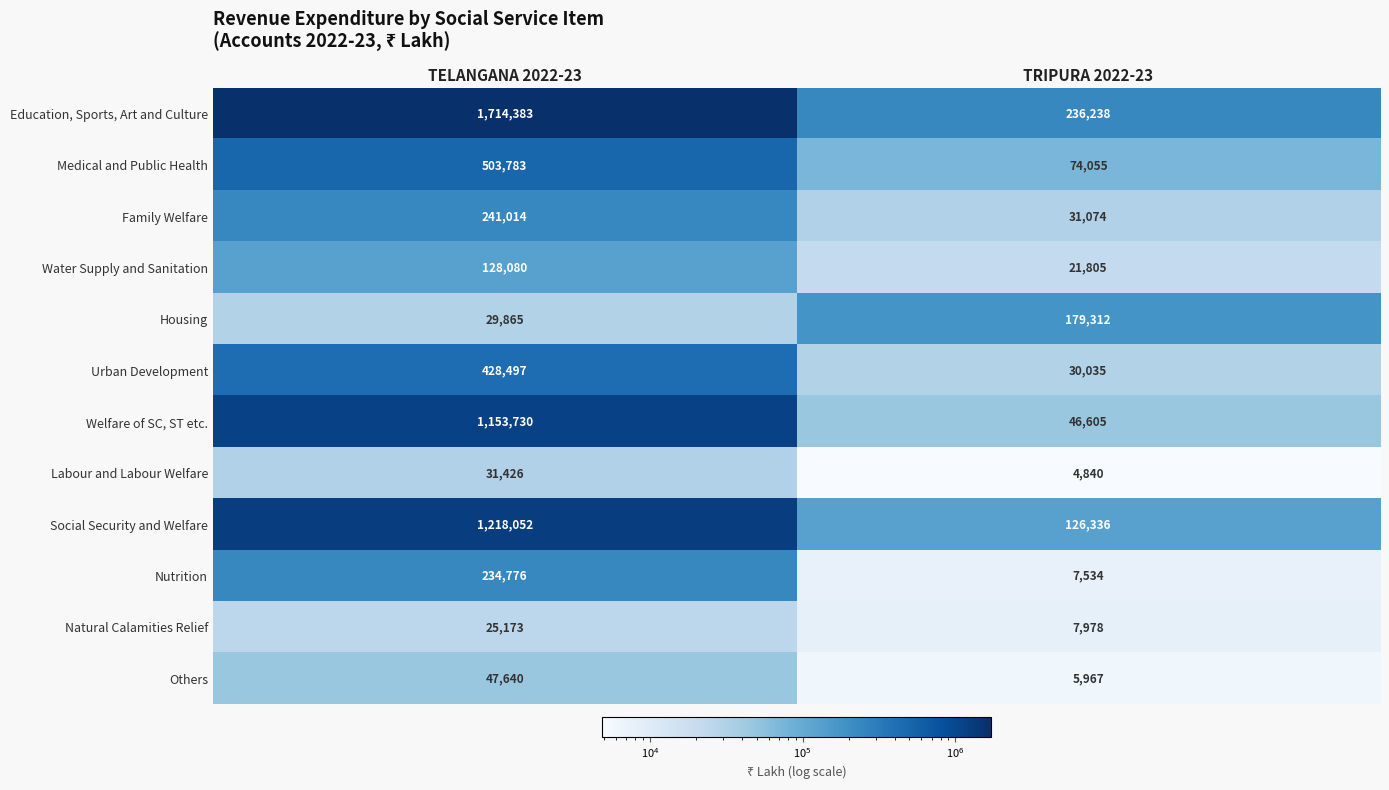

How many data points in Labour and Labour Welfare are less than 31426?

1